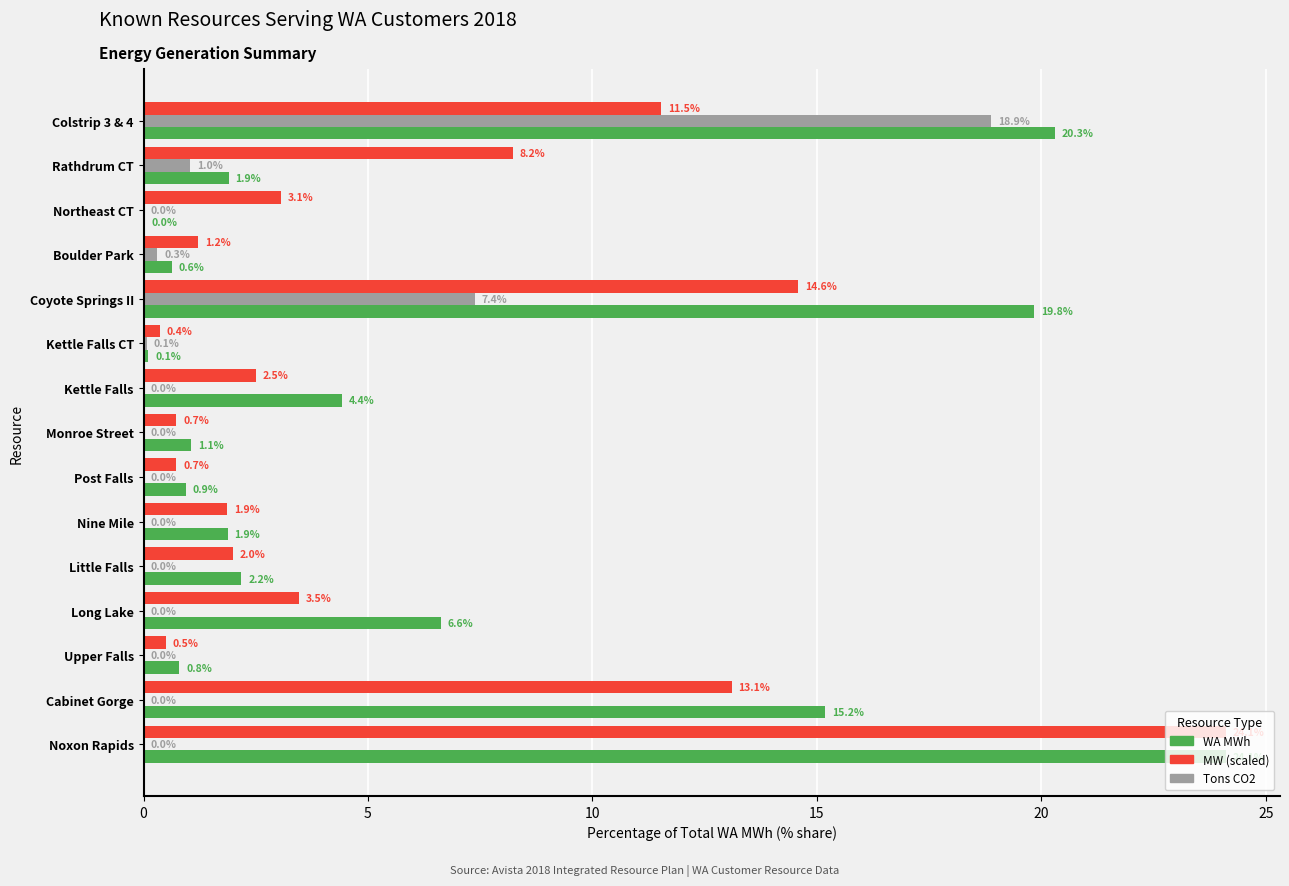

Read the WA MWh value at Colstrip 3 & 4.

20.3